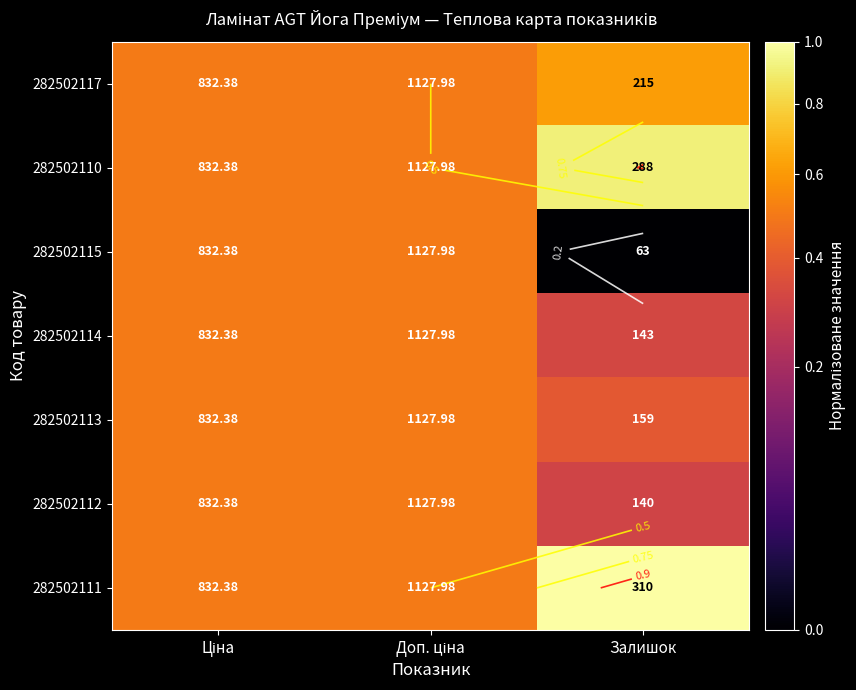

What is the difference between the 282502111 values at Ціна and Залишок?

0.5